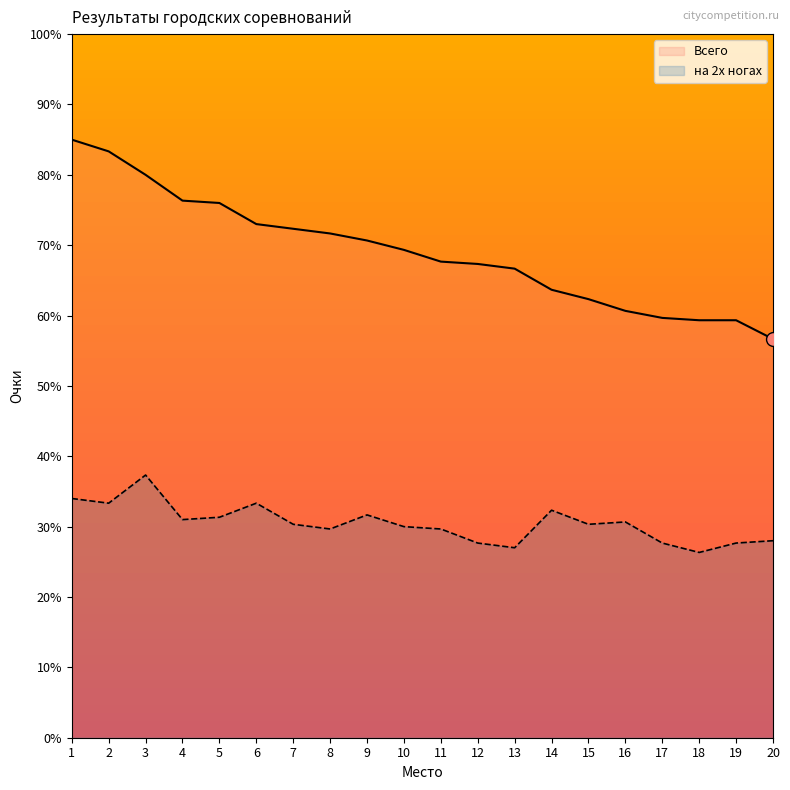

At 11, list the series in order from smallest to largest.

на 2х ногах, Всего